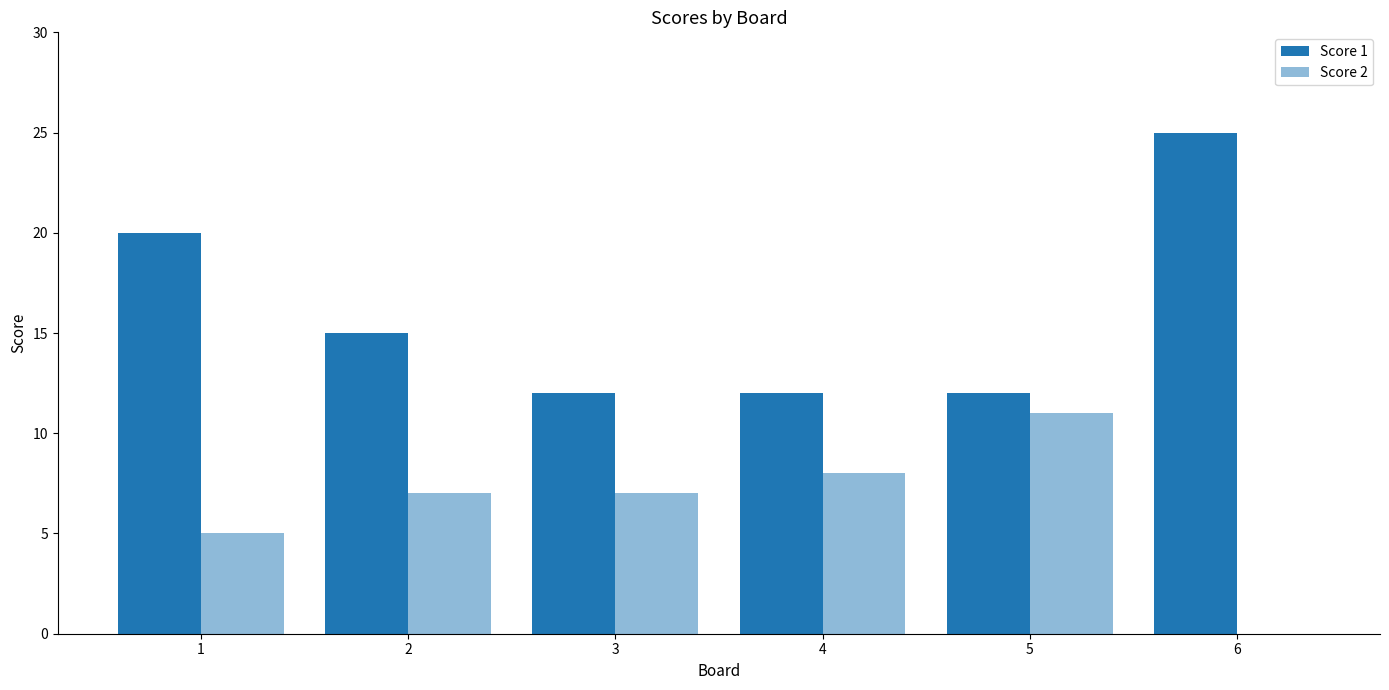

At how many categories does at least one series exceed 3?

6